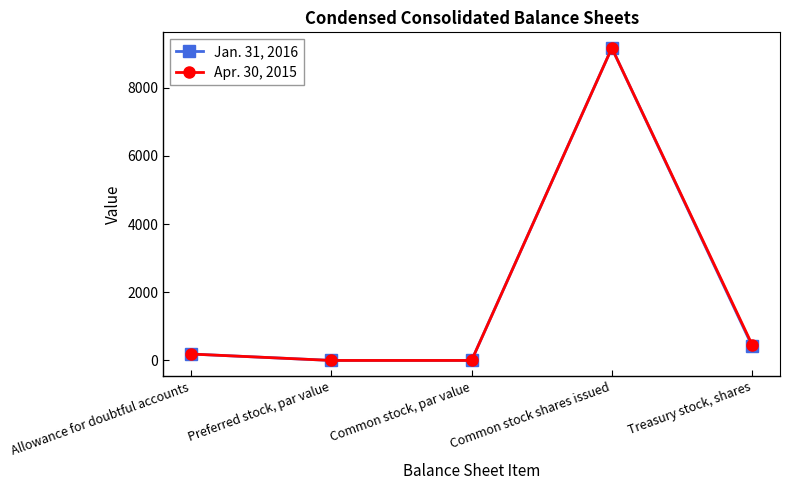

What is the spread (max minus min) of values at Treasury stock, shares?

40